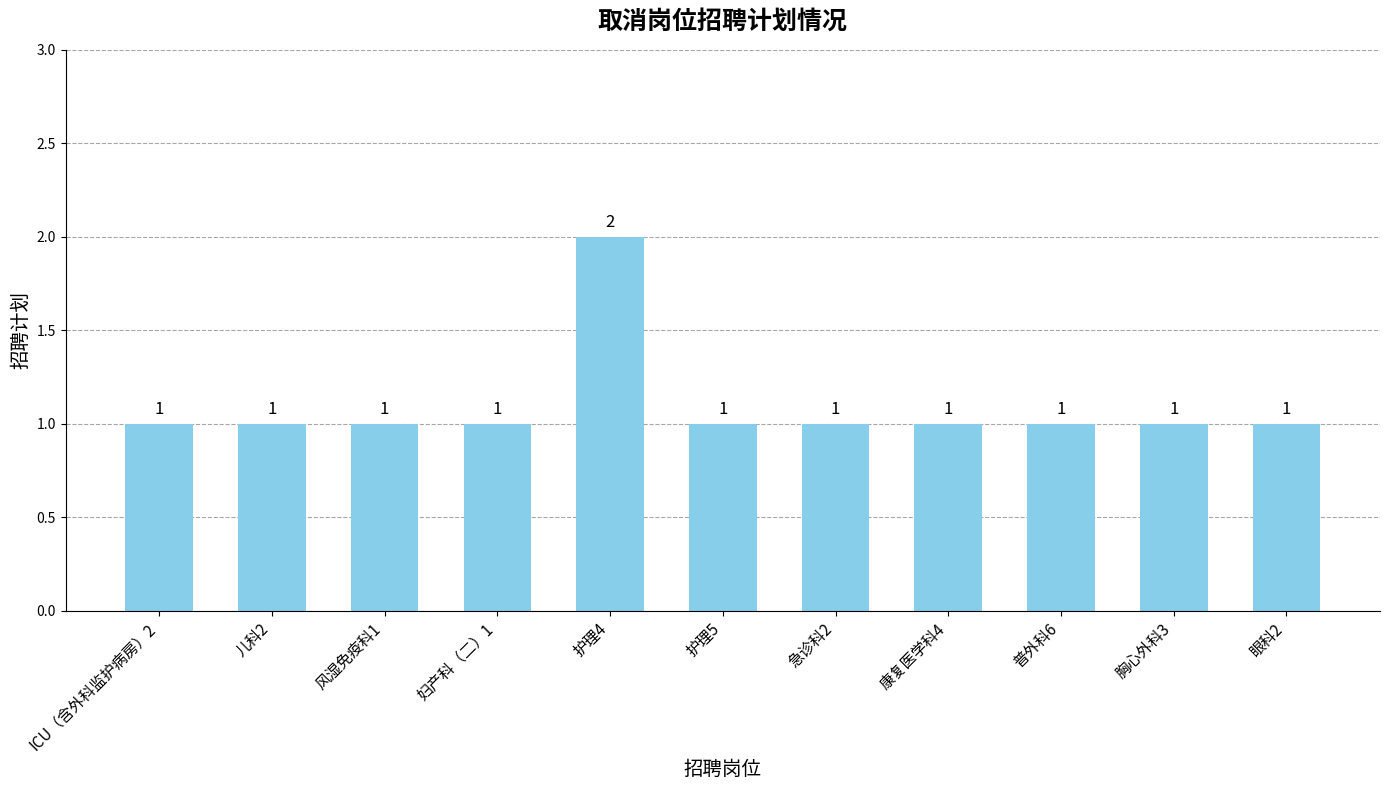

Are the bars horizontal?

No